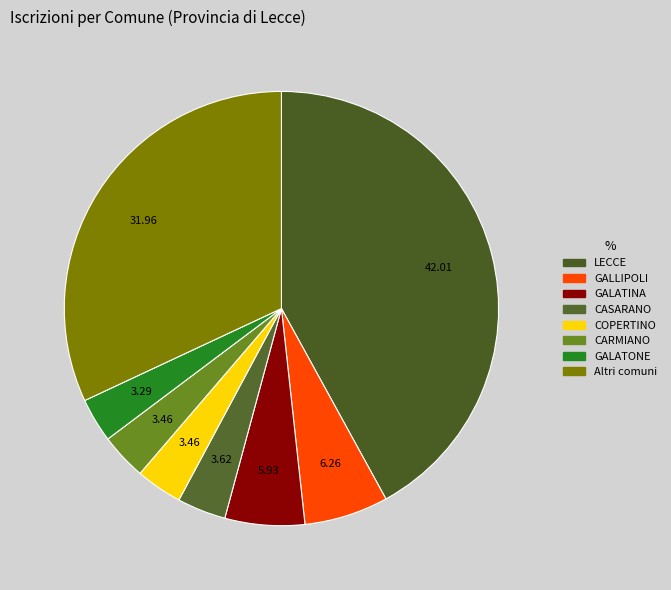

Which slice is the largest?

LECCE